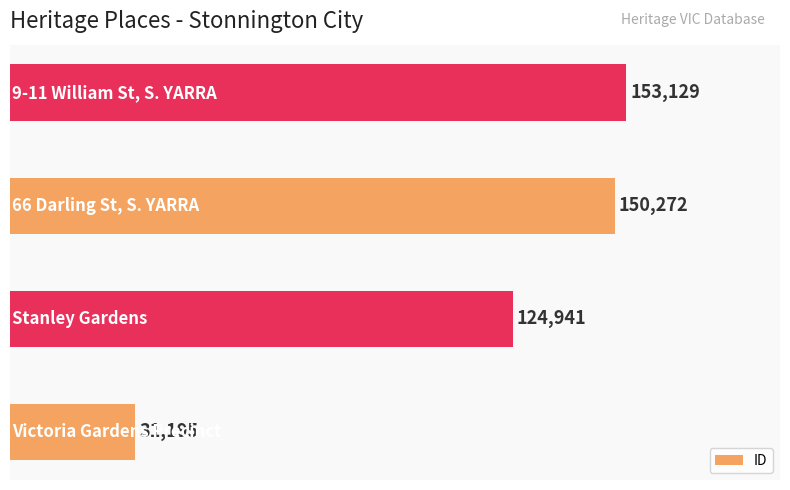

What is the difference between the maximum and minimum values?

121934